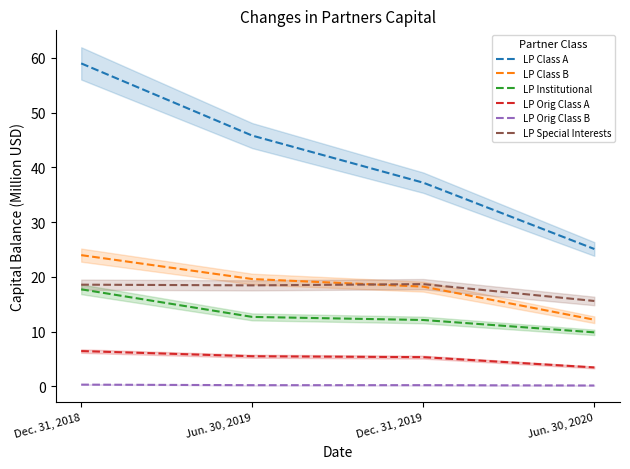

Between Dec. 31, 2019 and Dec. 31, 2018, which is larger?

Dec. 31, 2018